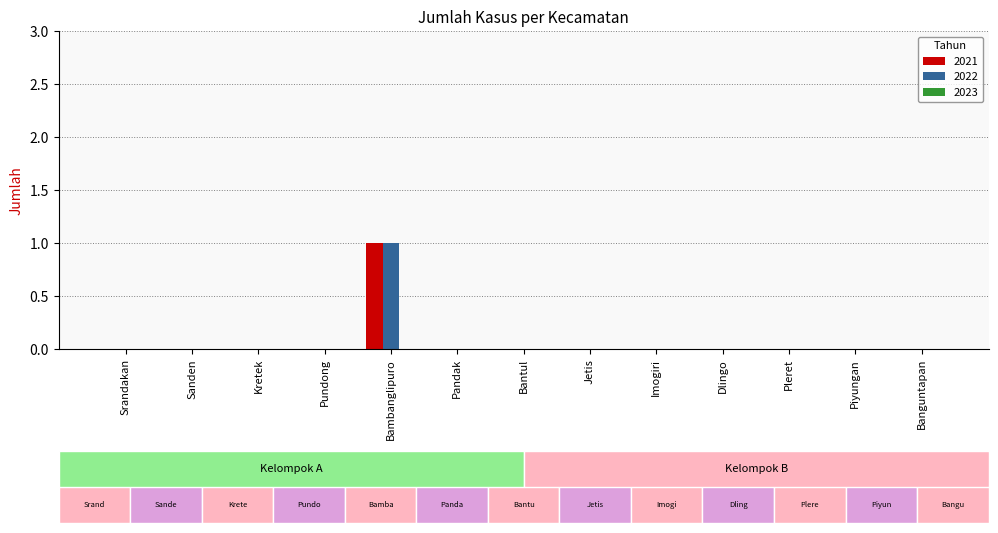

How many data points does each series have?

13